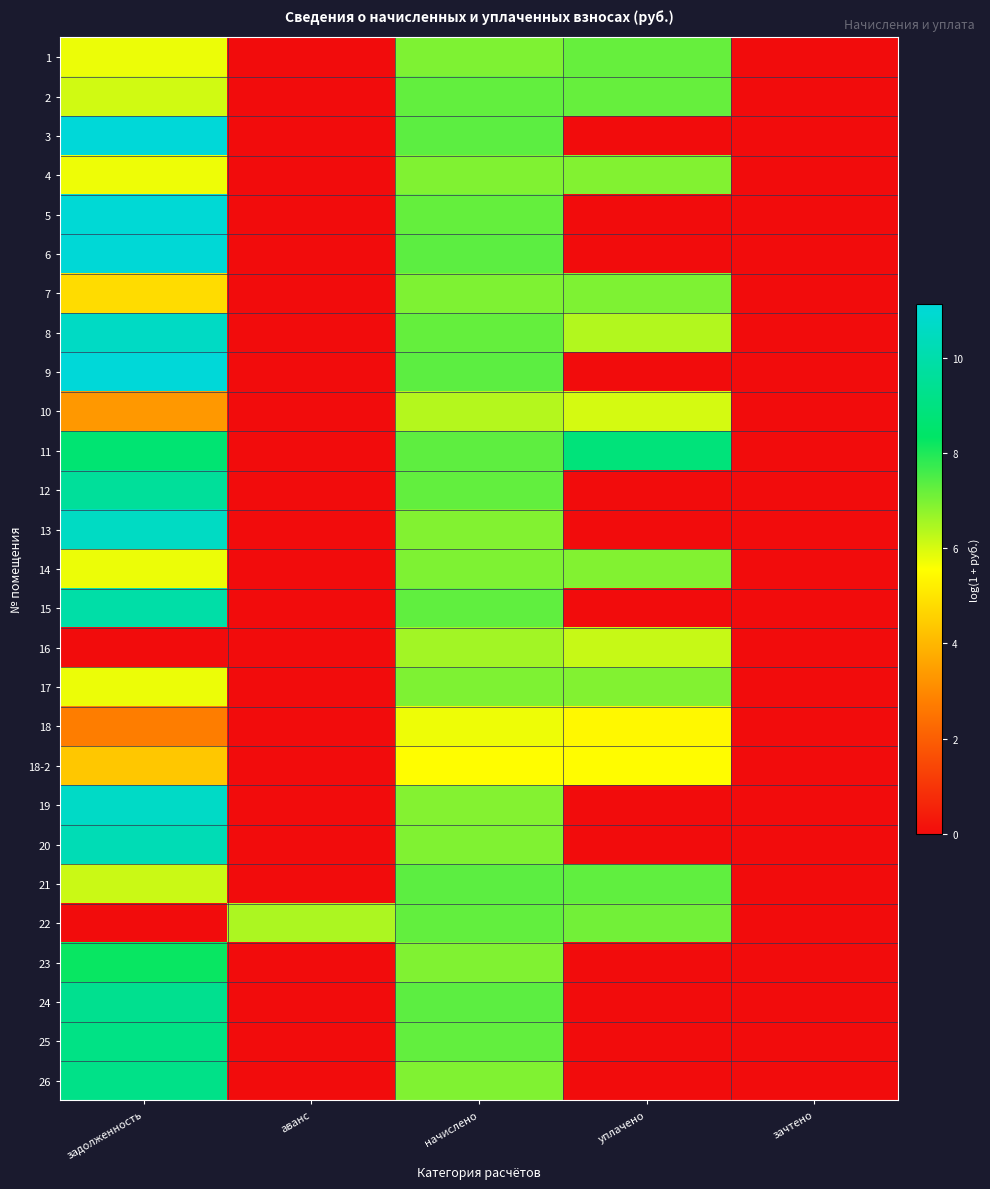

What is the greatest value displayed?

11.1